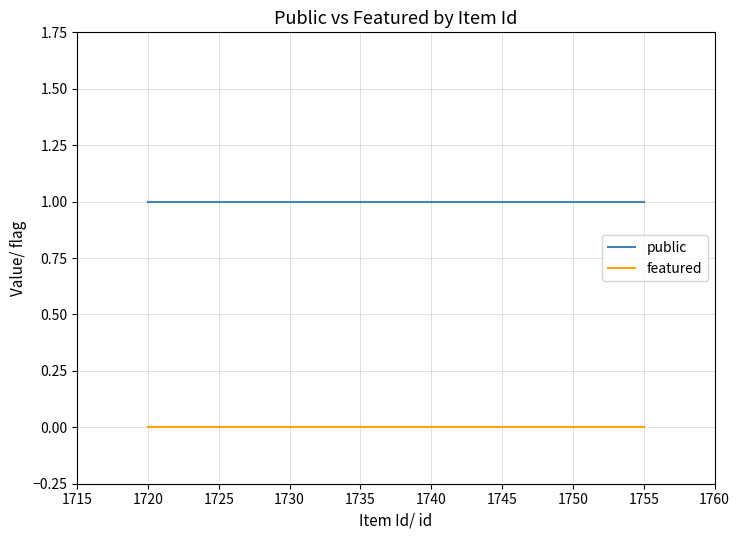

How many series are shown in this chart?

2